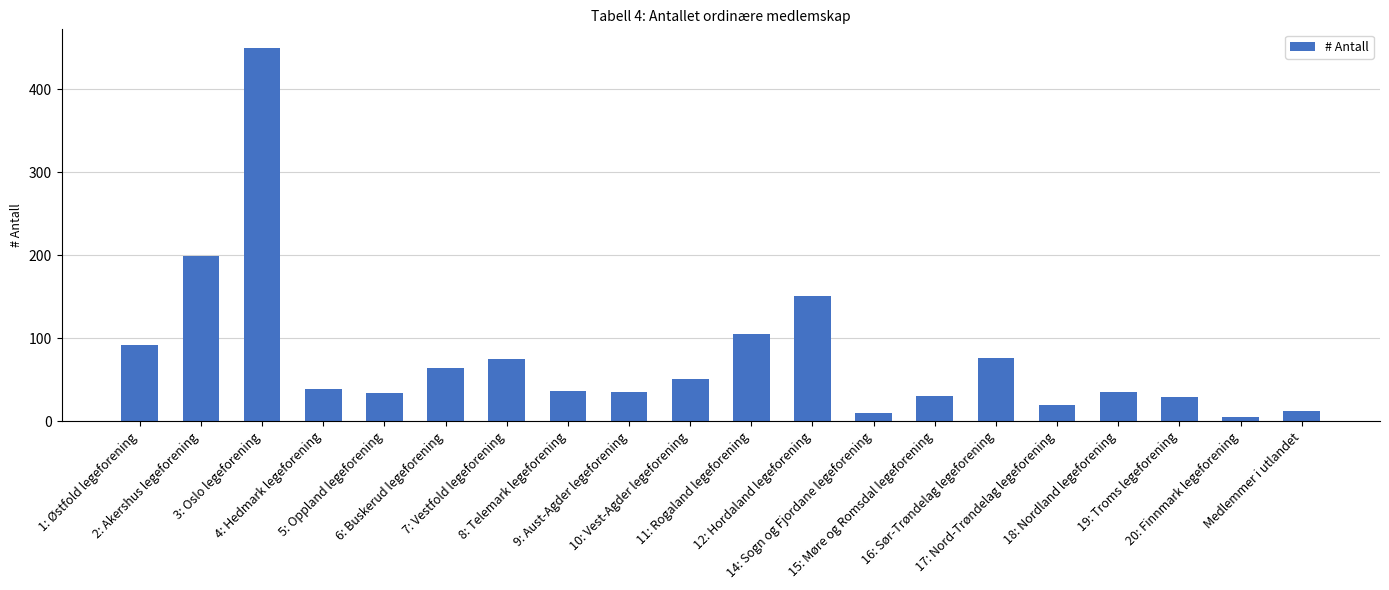

At which category does the chart reach its minimum across all series?

20: Finnmark legeforening